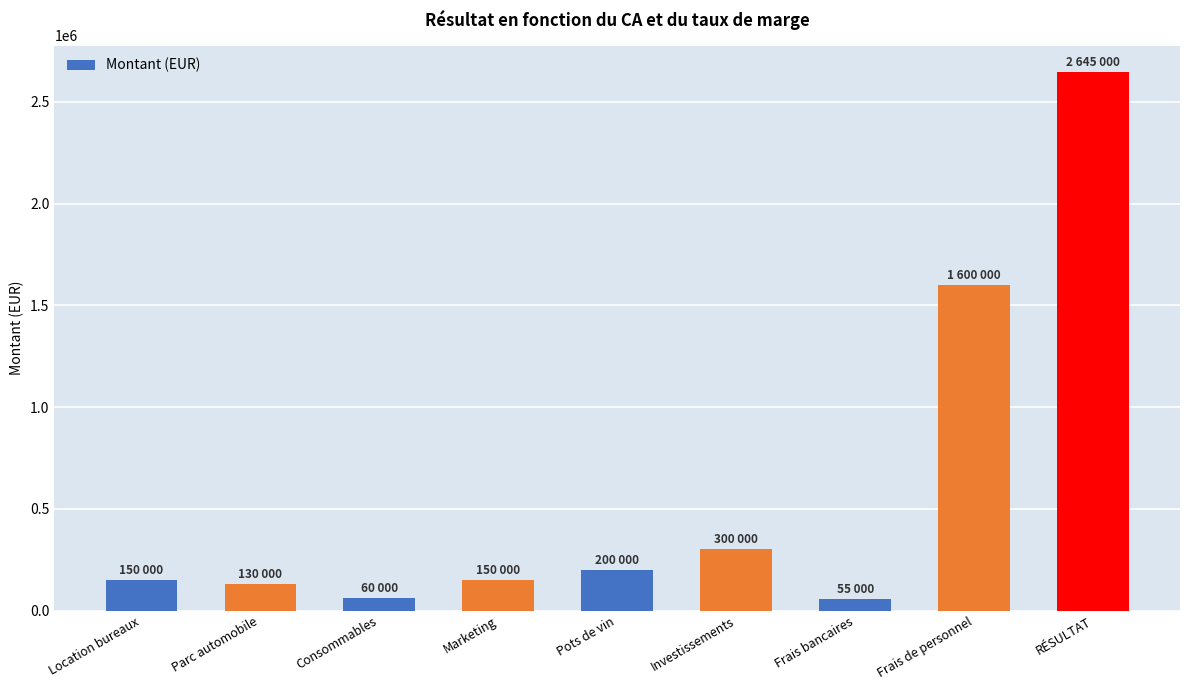

Which category has the highest value across all series?

RÉSULTAT